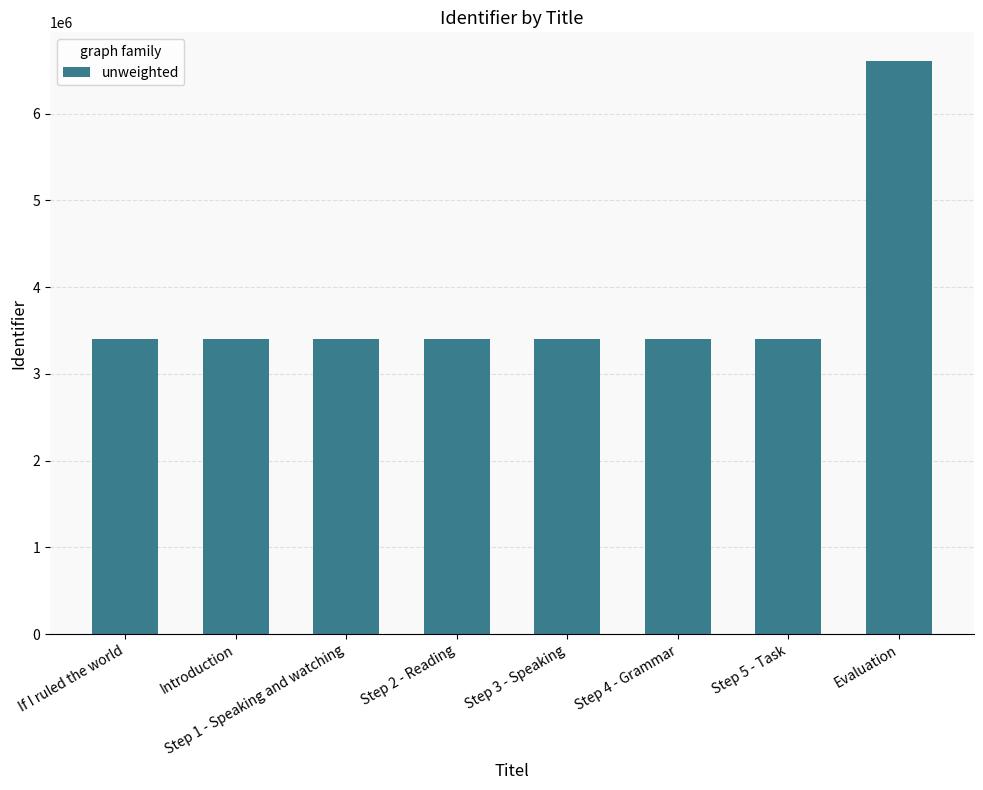

What position from the right is Step 5 - Task?

2